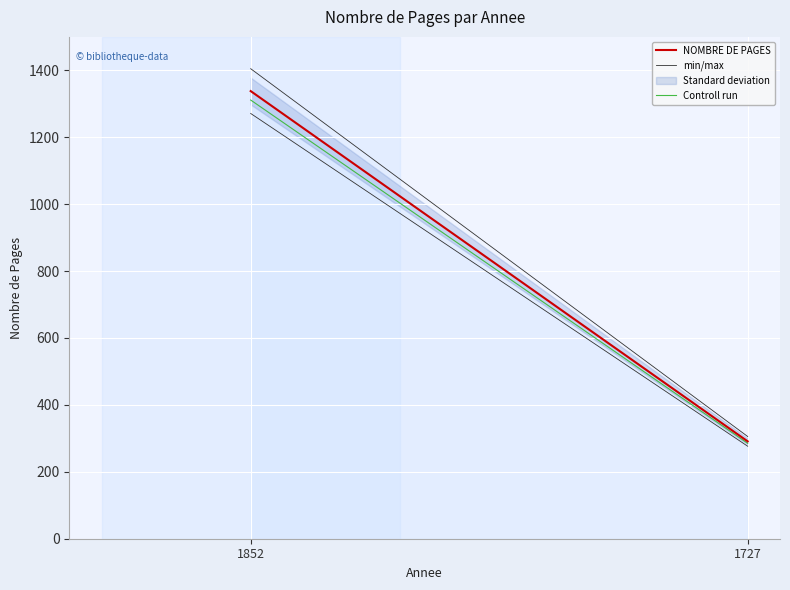

At which category is the sum across all series the highest?

1852